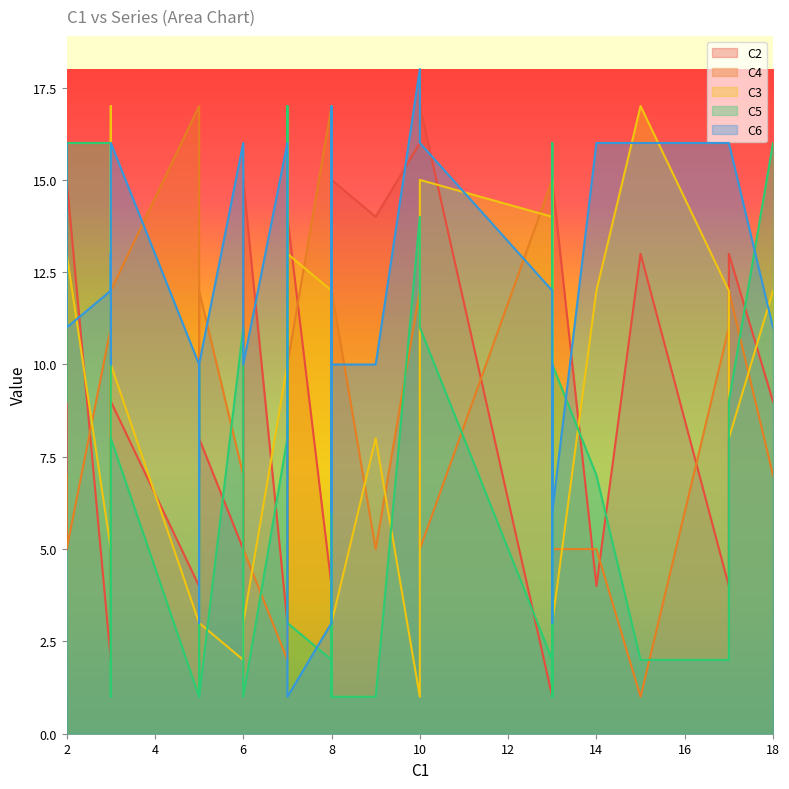

What is the difference between the highest and lowest values at 7?

14